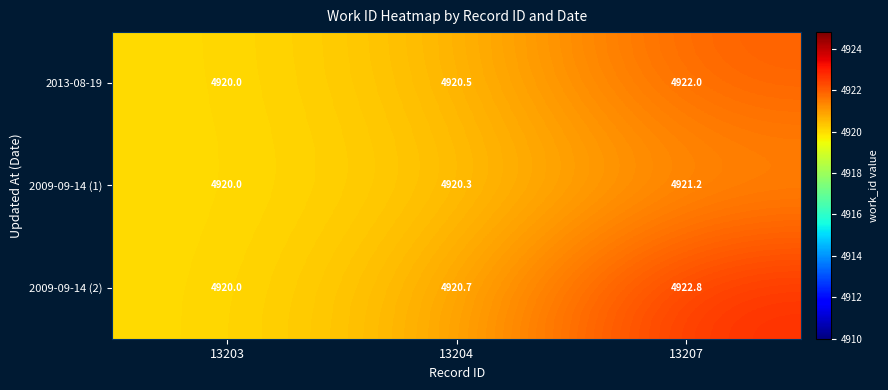

Which series has the largest total across all categories?

2009-09-14 (2)